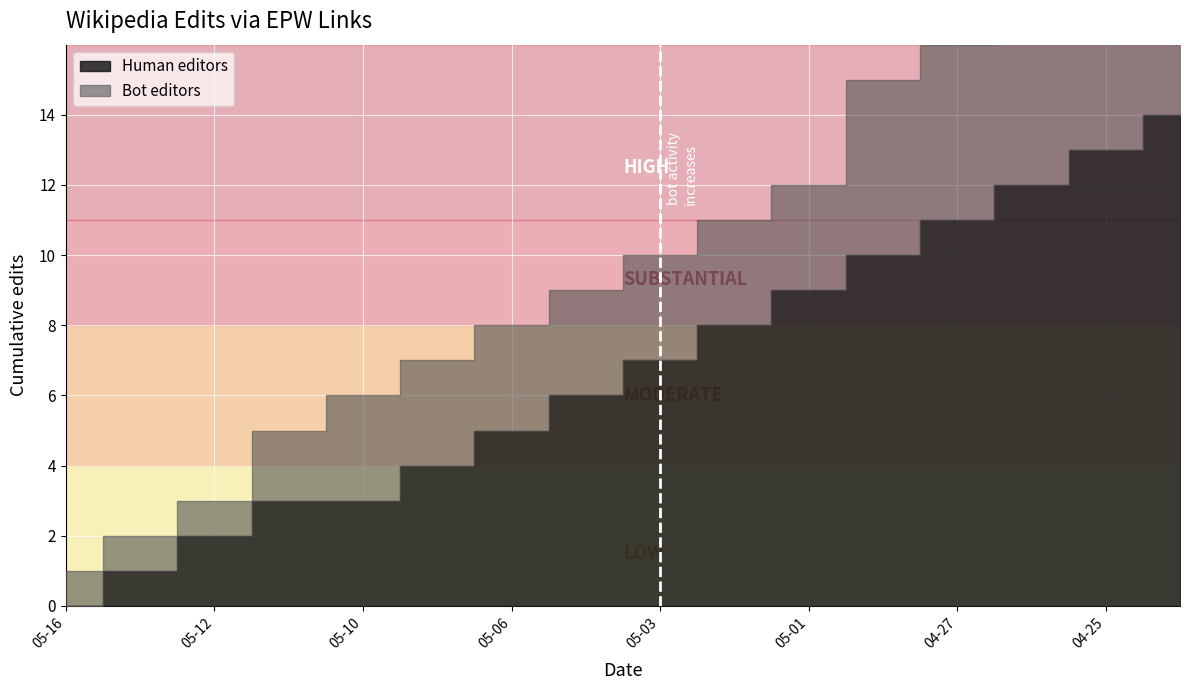

At which category does the chart reach its minimum across all series?

2024-05-16